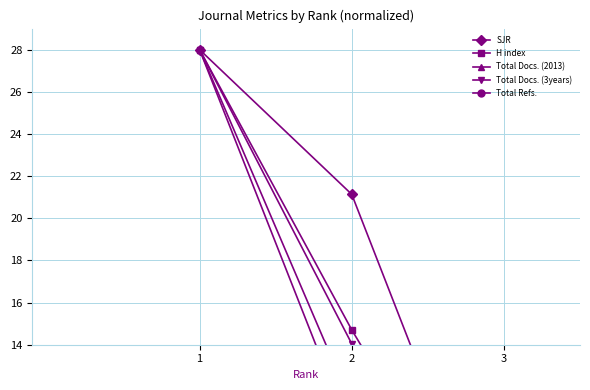

At which category is the sum across all series the highest?

1